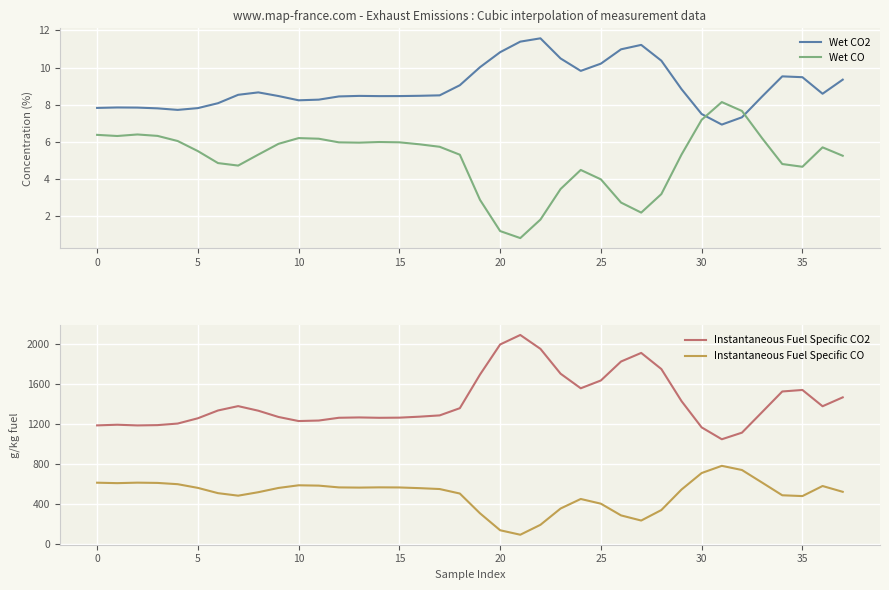

True or false: Instantaneous Fuel Specific CO and Wet CO intersect in this chart.

False